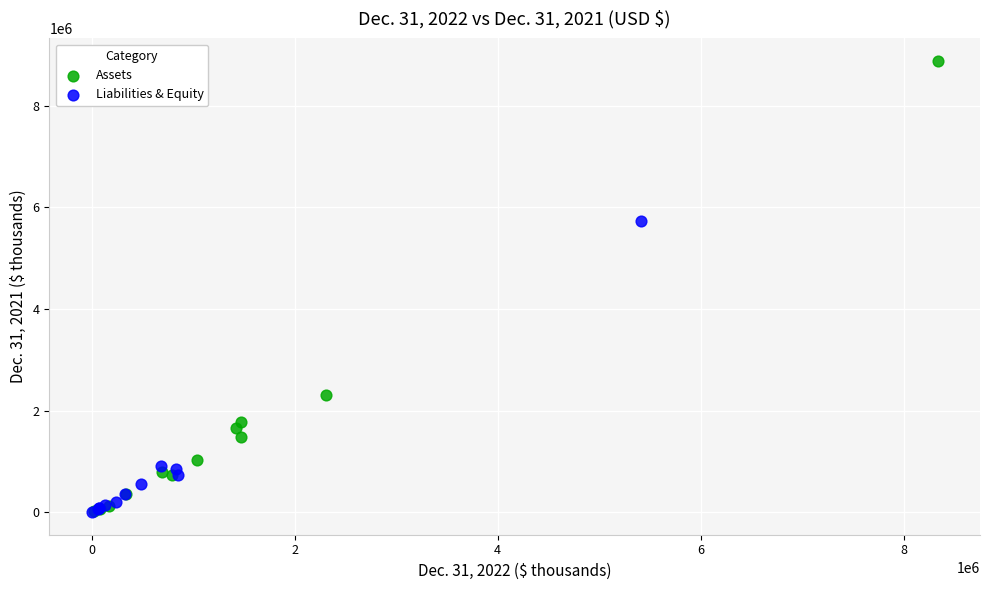

Which series contains the highest Y value?

Assets